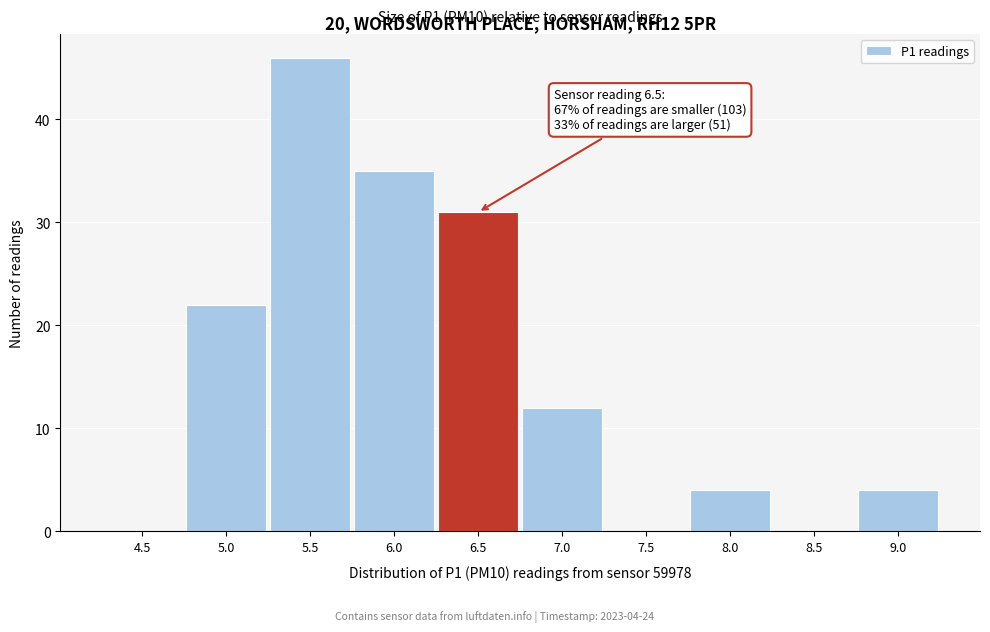

Reading left to right, extract all data points from this chart.

4.5=0	5.0=22	5.5=46	6.0=35	6.5=31	7.0=12	7.5=0	8.0=4	8.5=0	9.0=4